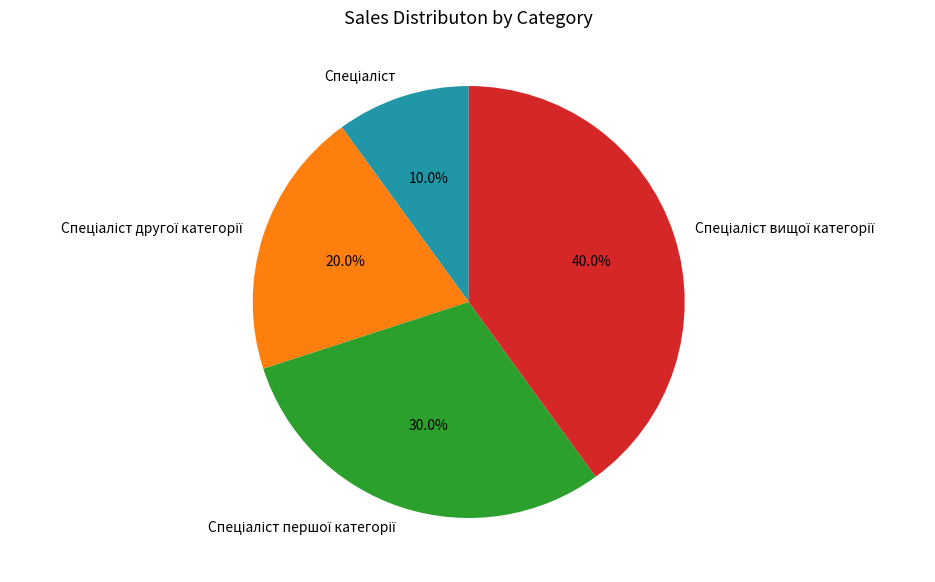

Is there a majority slice in this chart?

No